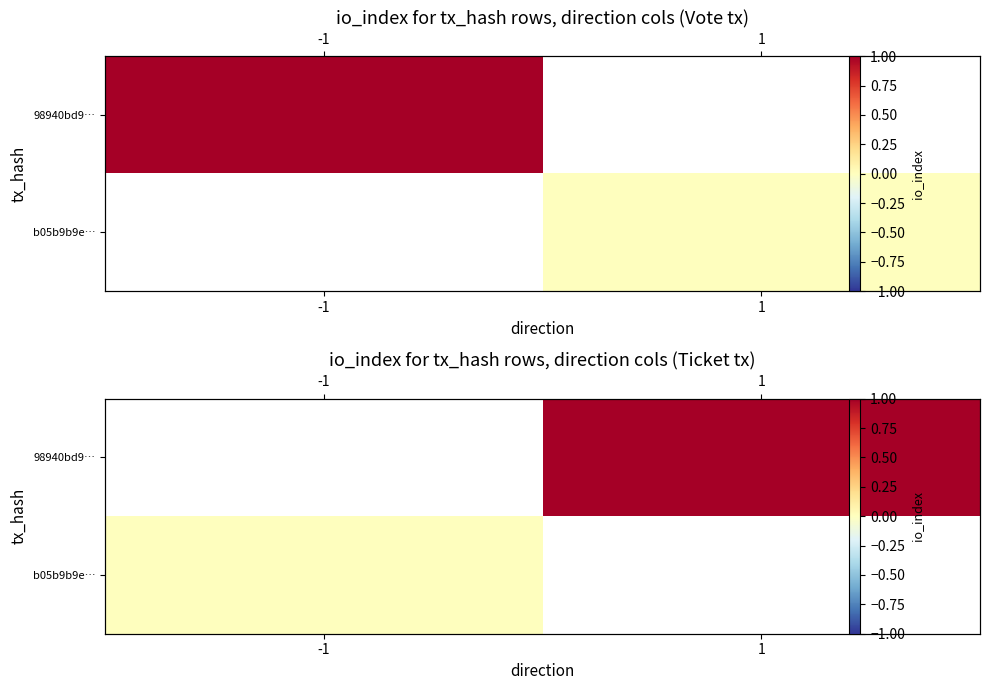

List the series in order of their overall mean, lowest first.

98940bd9…, b05b9b9e…